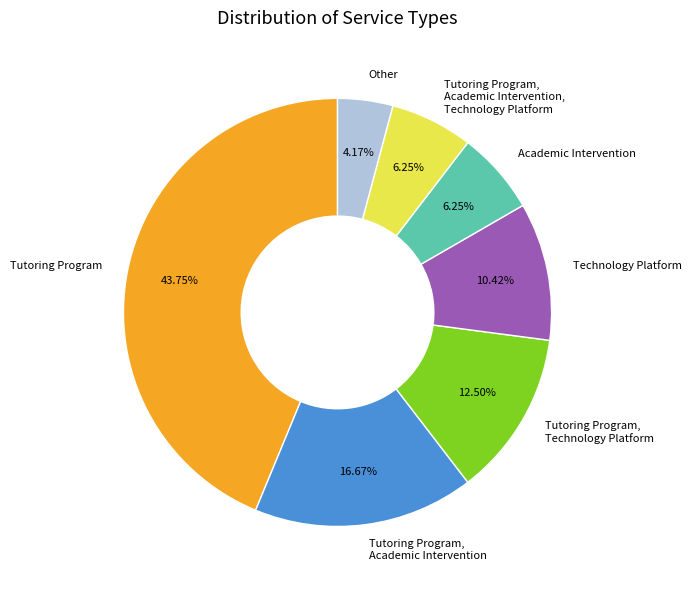

What percentage is the Tutoring Program slice, to the nearest percent?

44%